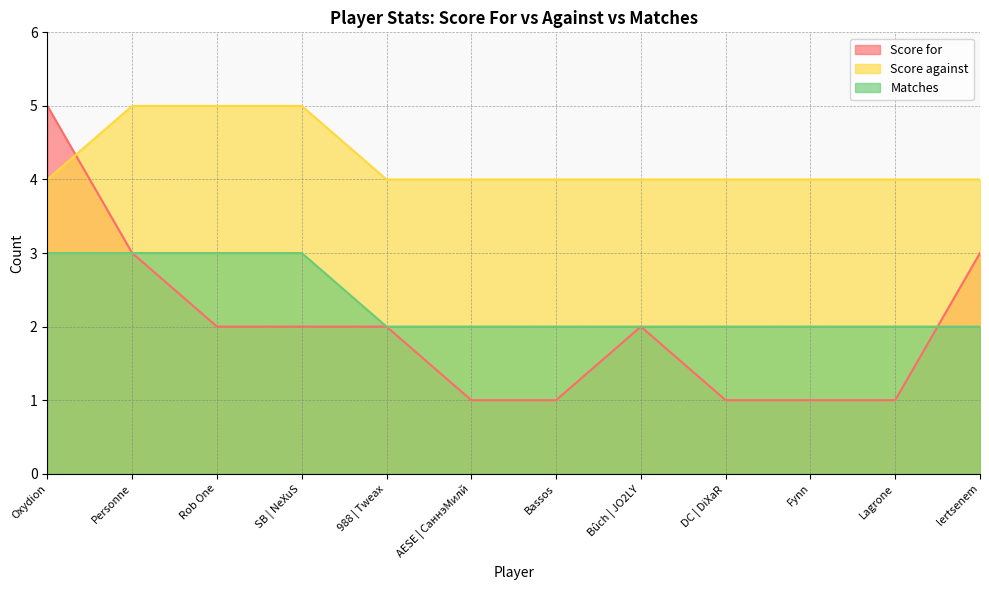

Which label corresponds to the smallest value in the chart?

AESE | СаннэМилй